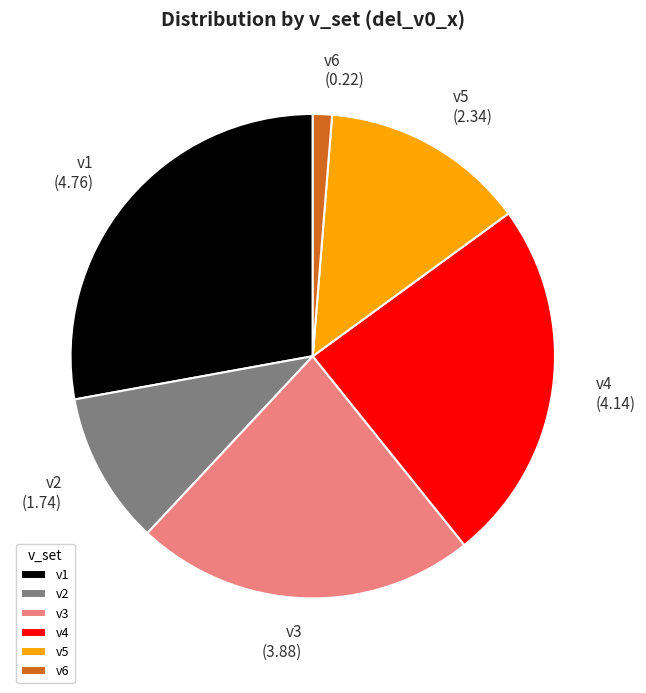

Count the number of slices in the pie.

6